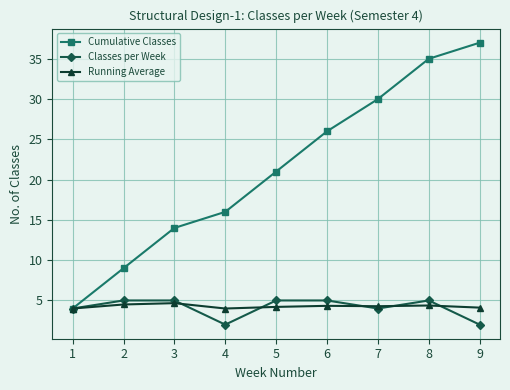

What is the difference between the second highest and second lowest values in the Running Average series?

0.5